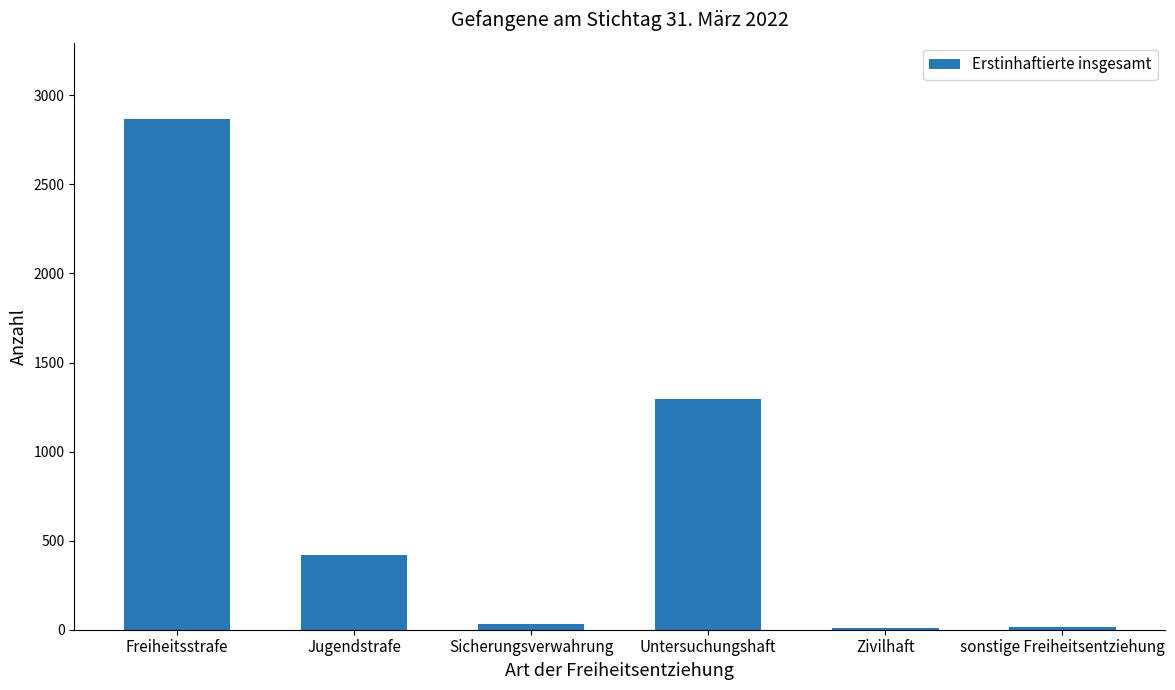

What is the maximum value shown in the chart?

2866